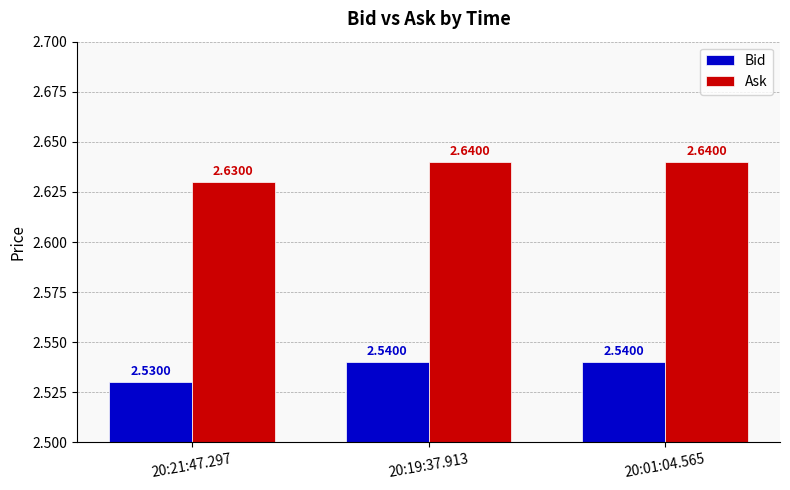

Which series has the largest total across all categories?

Ask